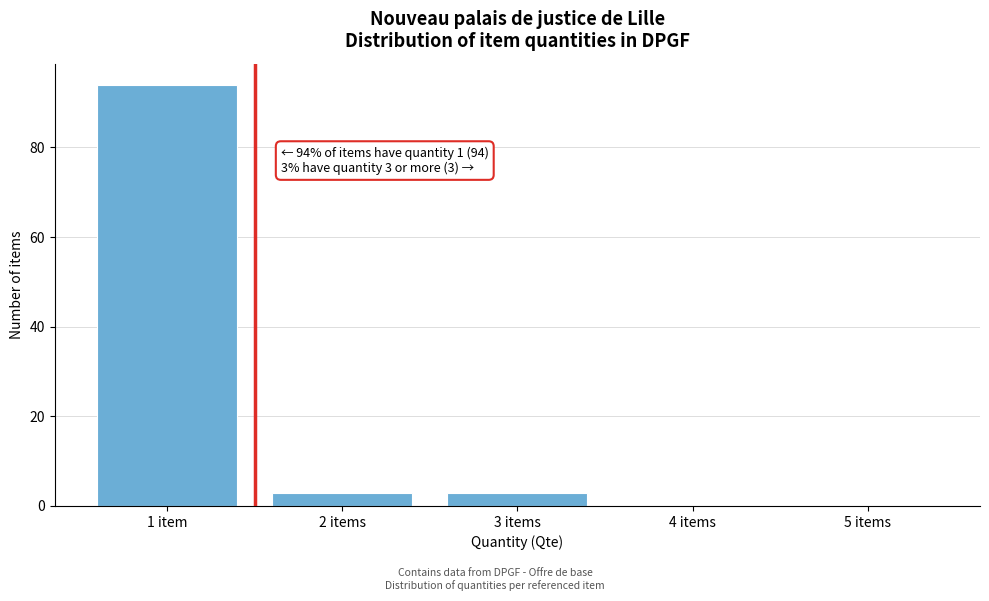

Reading left to right, transcribe all the data shown in this chart.

1 item=94	2 items=3	3 items=3	4 items=0	5 items=0